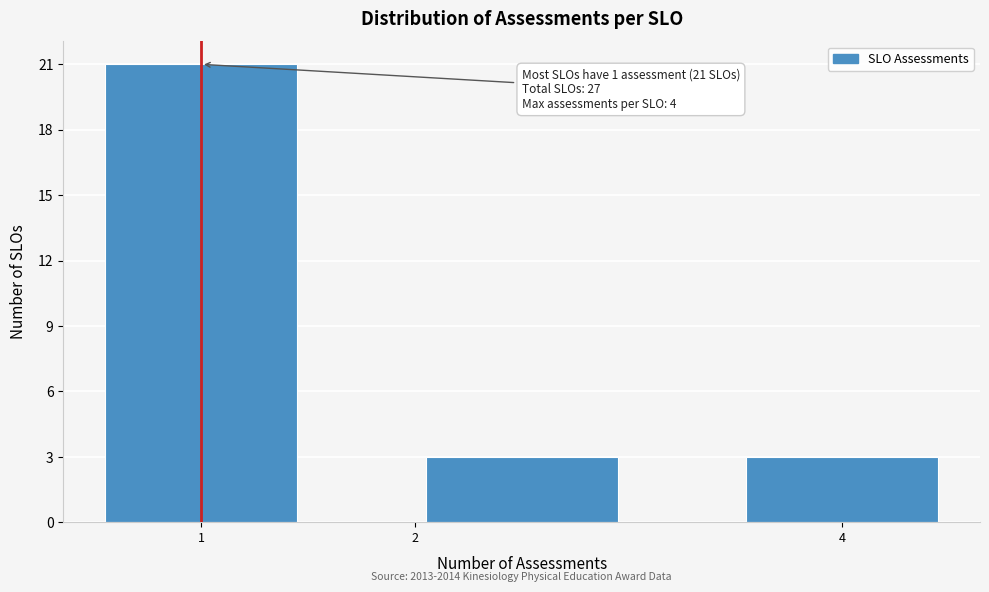

Which range on the x-axis has the tallest bar?

0.5 to 1.5